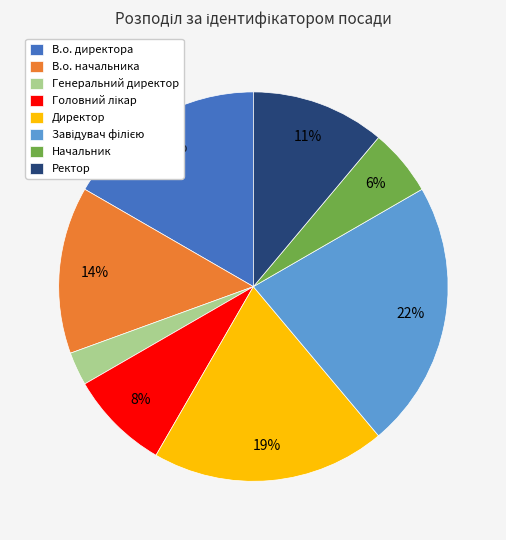

How many segments does this pie chart have?

8